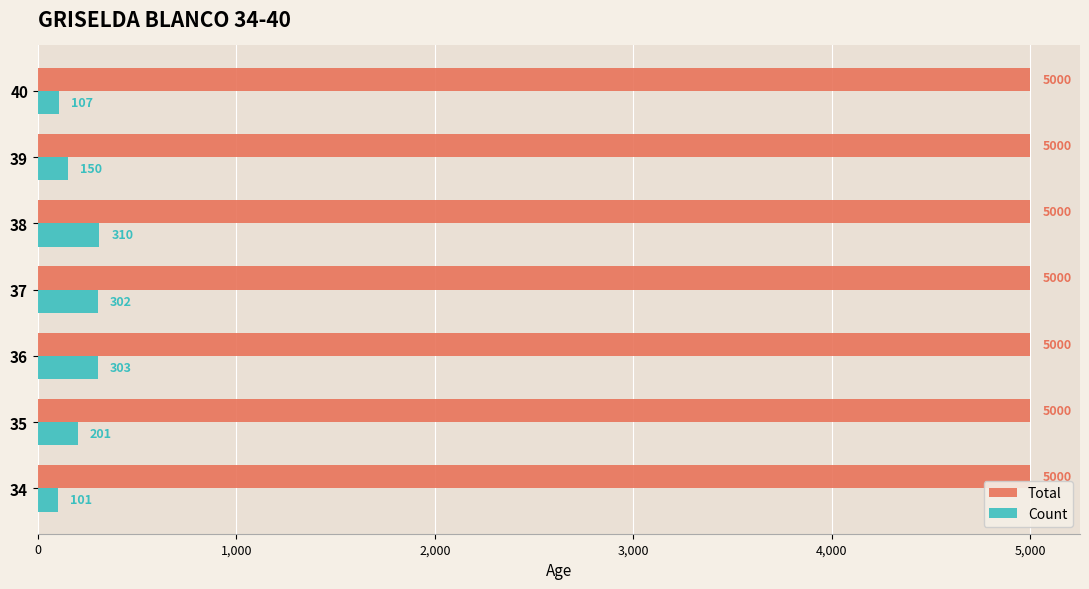

The value of Total at 36 is 7737. True or false?

False